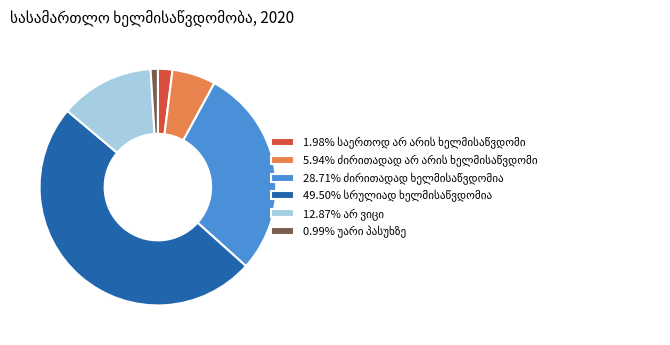

Is there a majority slice in this chart?

No